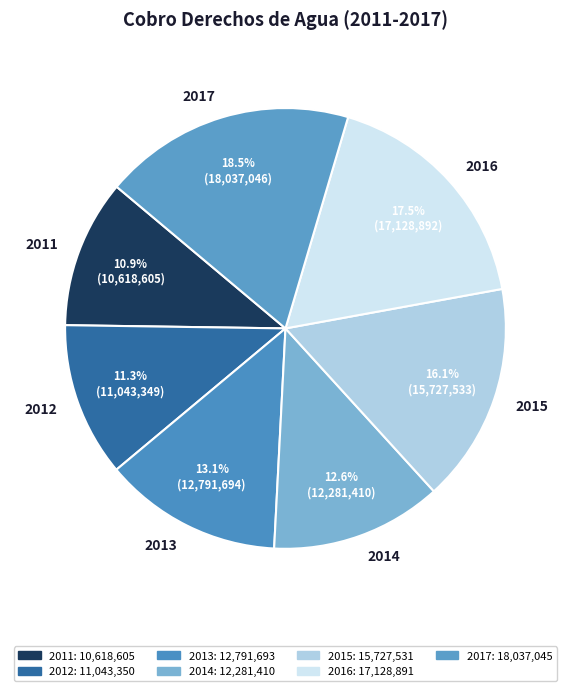

How many segments does this pie chart have?

7